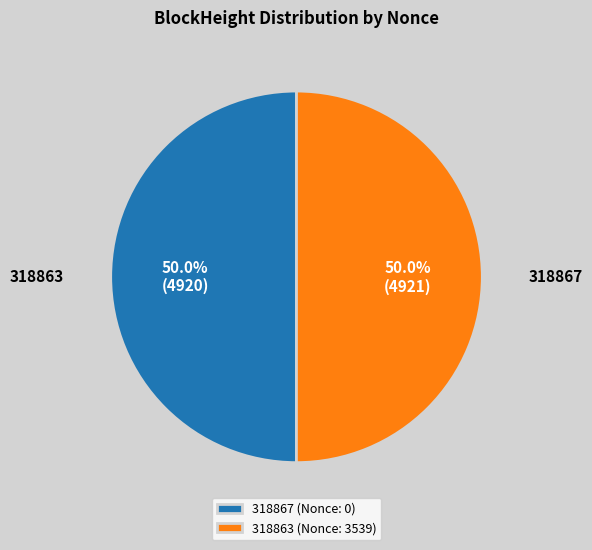

Combined, do 318863 (Nonce: 3539) and 318867 (Nonce: 0) account for over 50%?

Yes